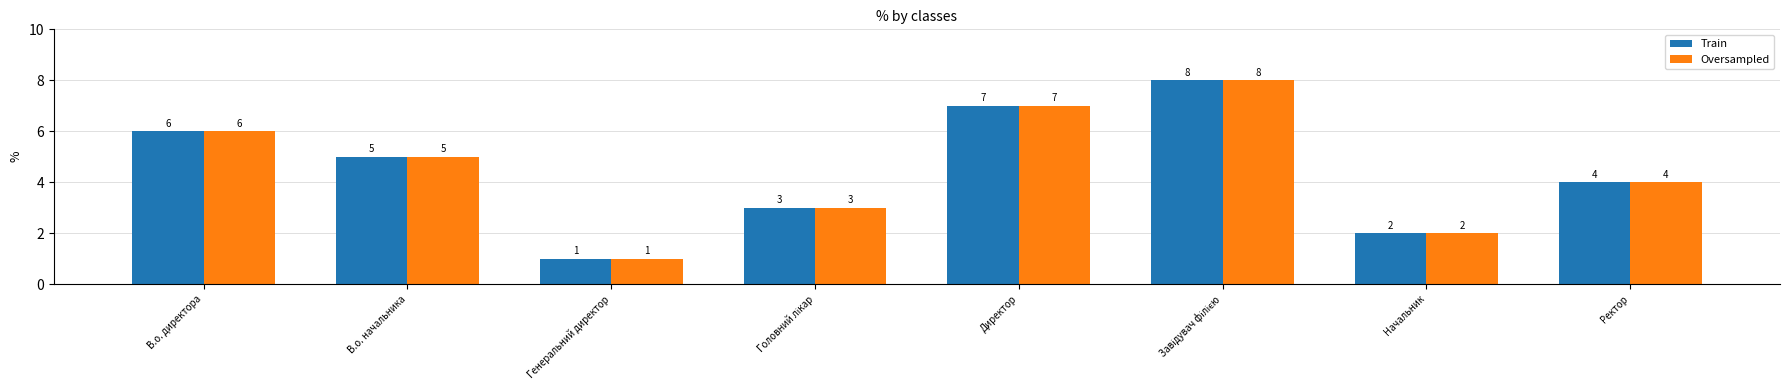

What is the maximum value shown in the chart?

8